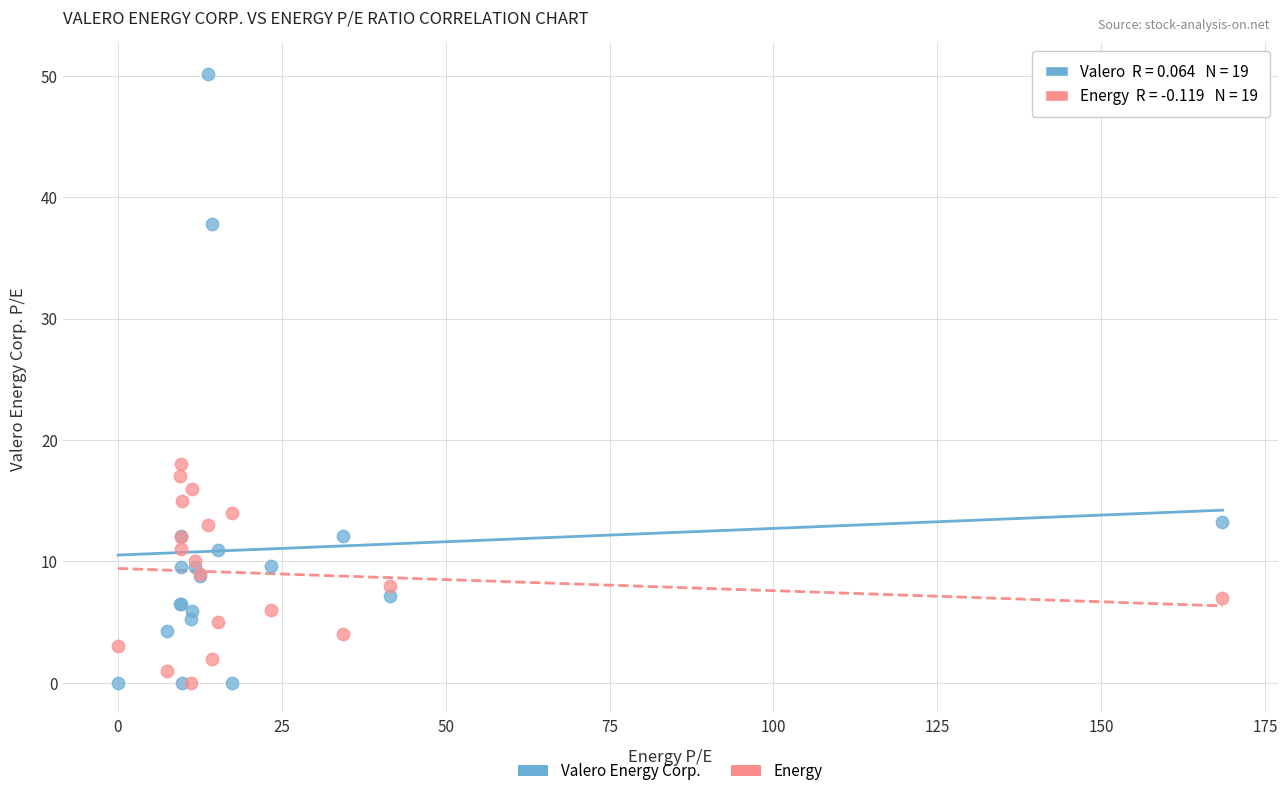

Across all series, what Y value is closest to 25?

18.0